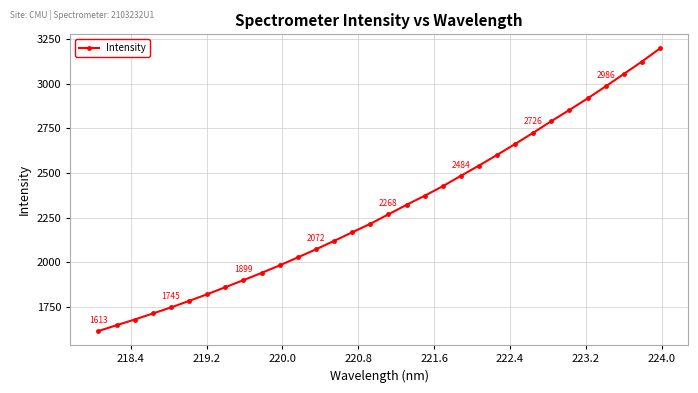

What is the sum of all values?

73599.8